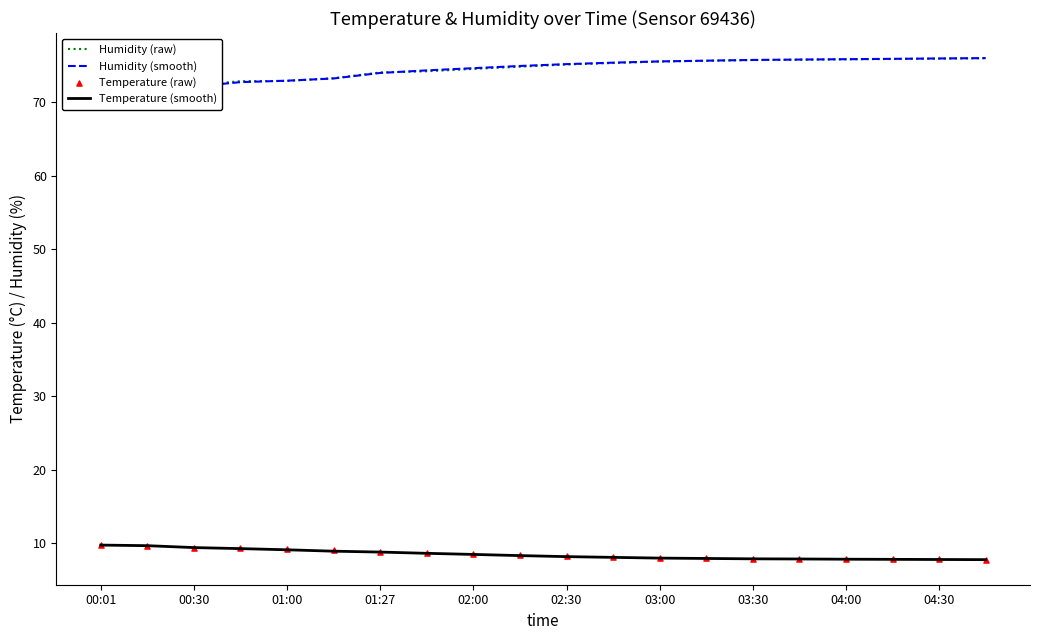

Which series contains the highest Y value?

Humidity (smooth)